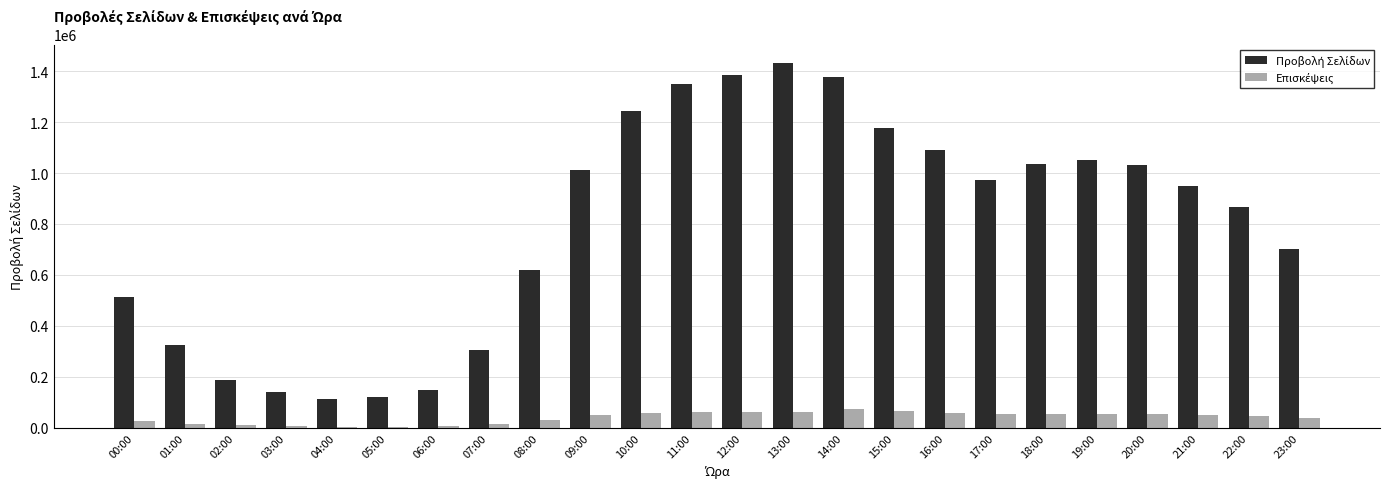

At which category is the sum across all series the highest?

13:00